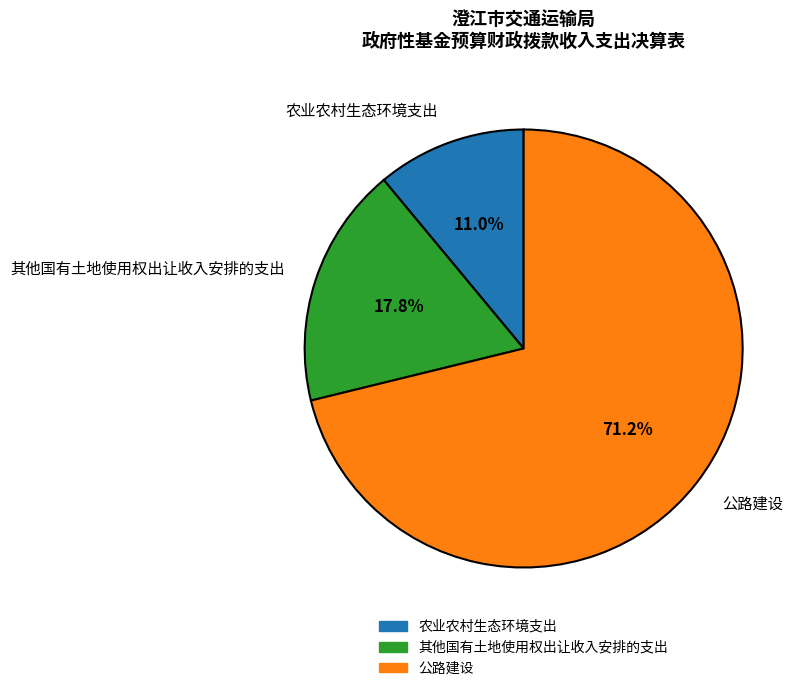

To the nearest percent, what is the average slice percentage?

33%